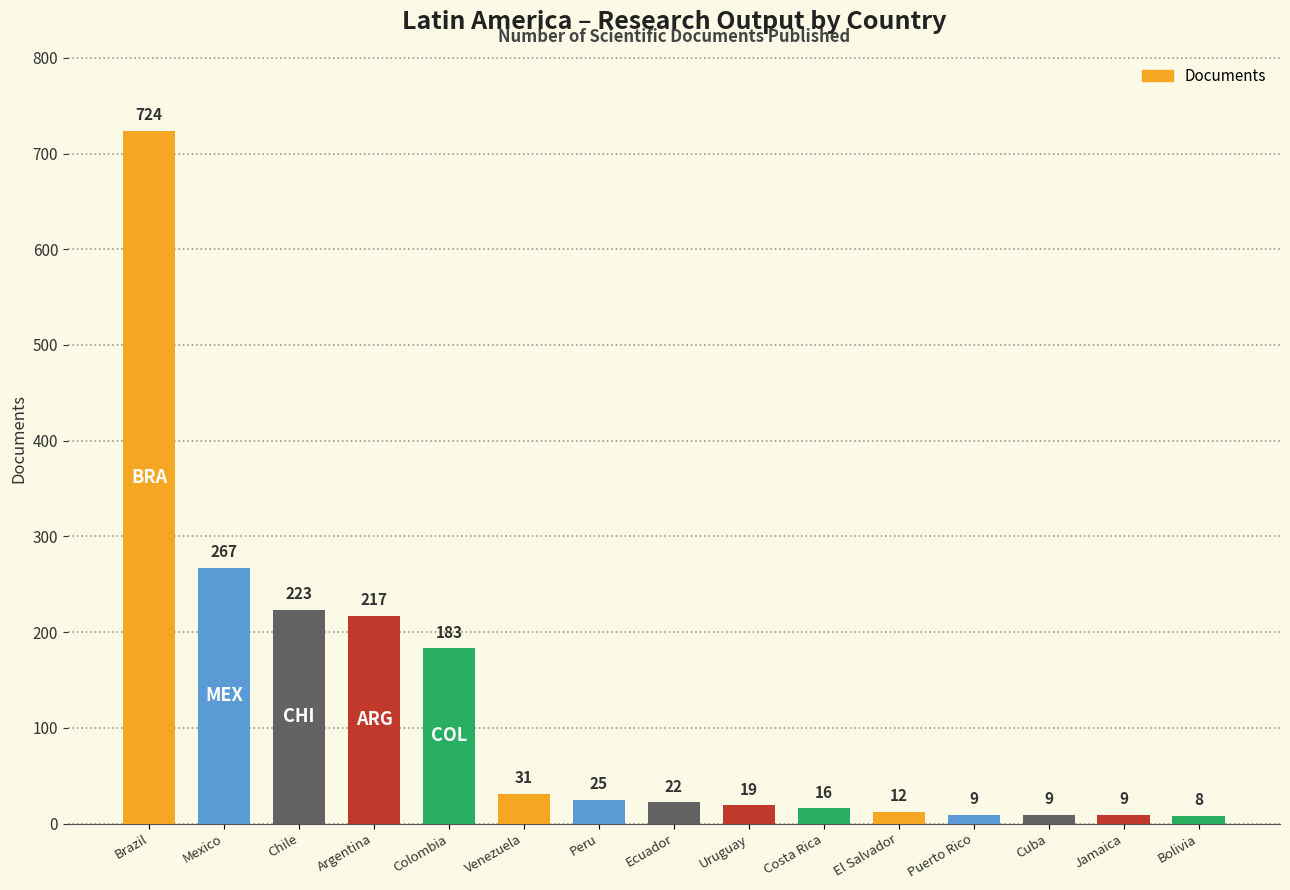

The value at Argentina is 217. True or false?

True